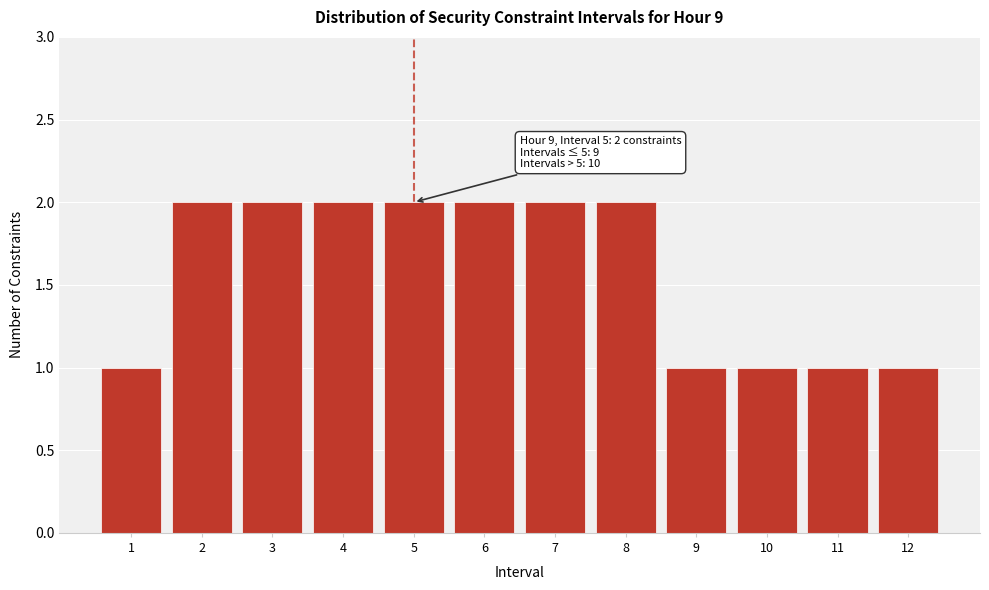

Reading right to left, transcribe all the data shown in this chart.

1	1	1	1	2	2	2	2	2	2	2	1